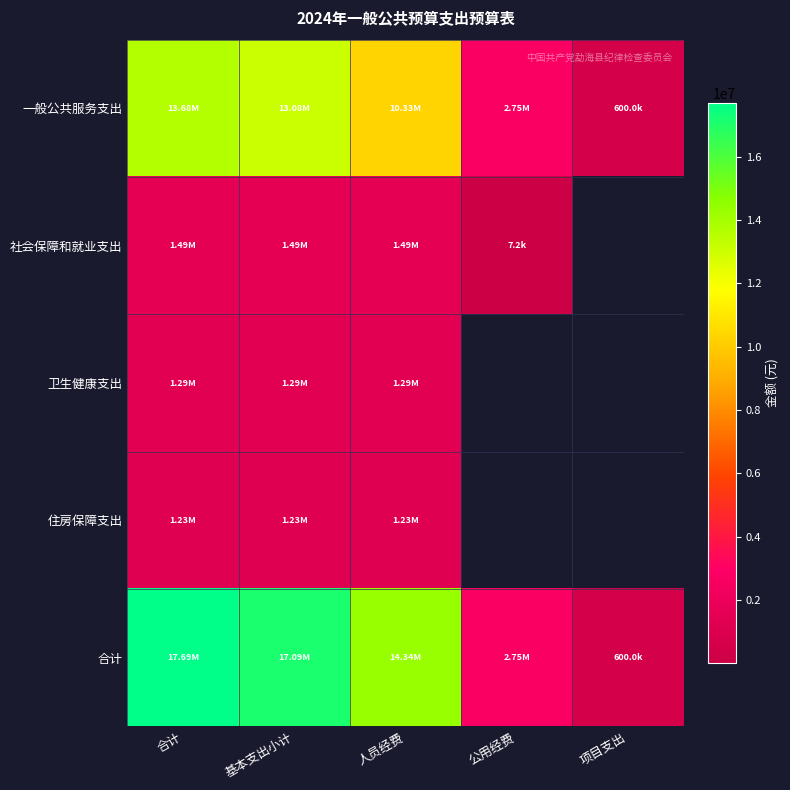

The value of 社会保障和就业支出 at 基本支出小计 is 459470.7. True or false?

False